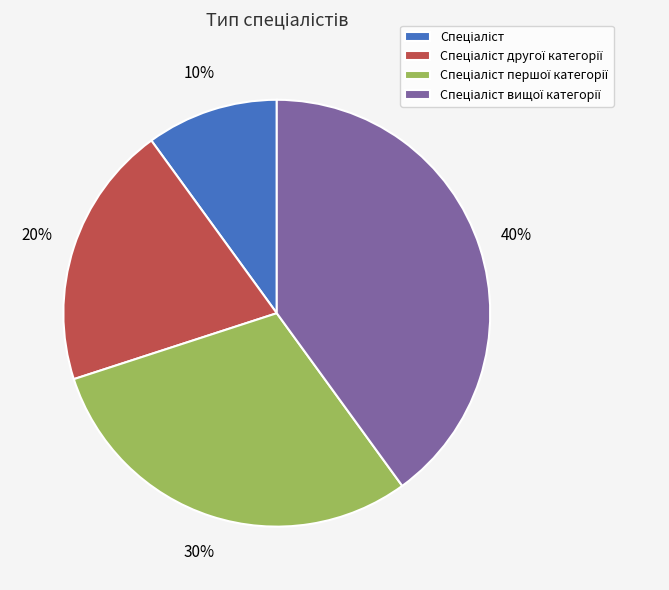

Is there a majority slice in this chart?

No